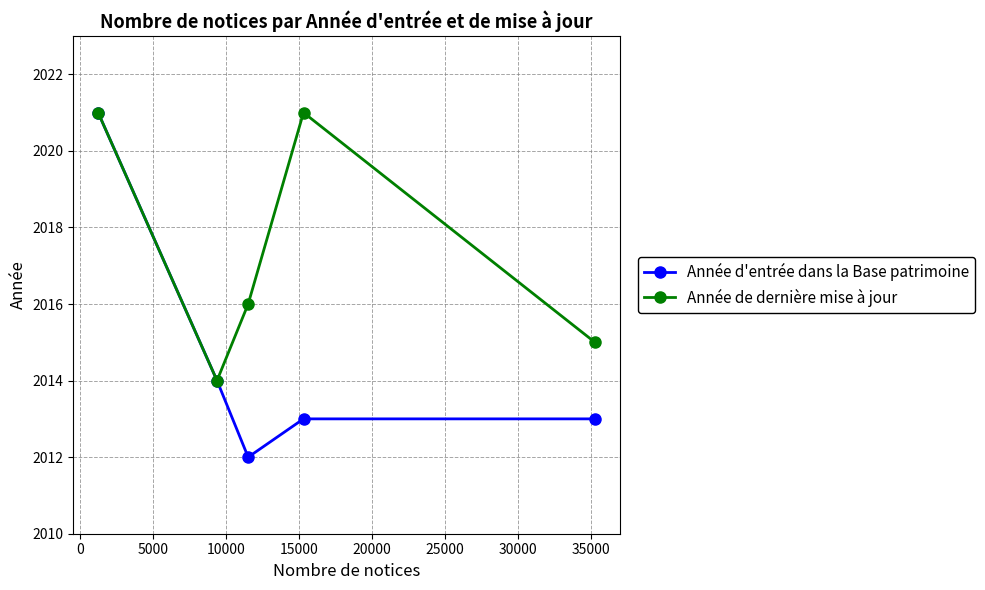

In Année de dernière mise à jour, how many points are lower than both neighbors (excluding endpoints)?

1